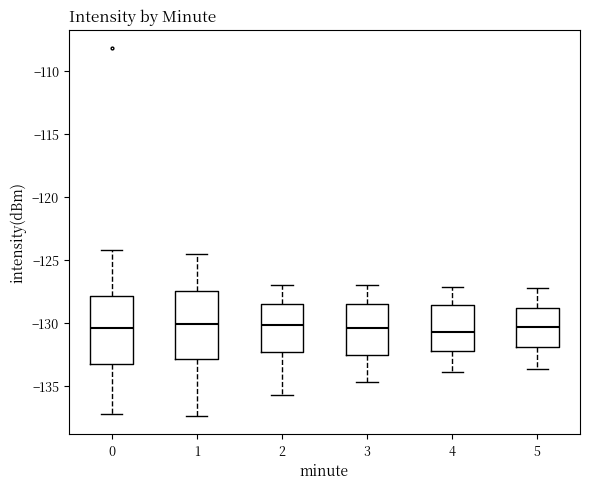

Where is the lower edge of the box at x = 1 on the y-axis? The values are not printed on the chart, so give them approximately, as read against the axis.

-133.0